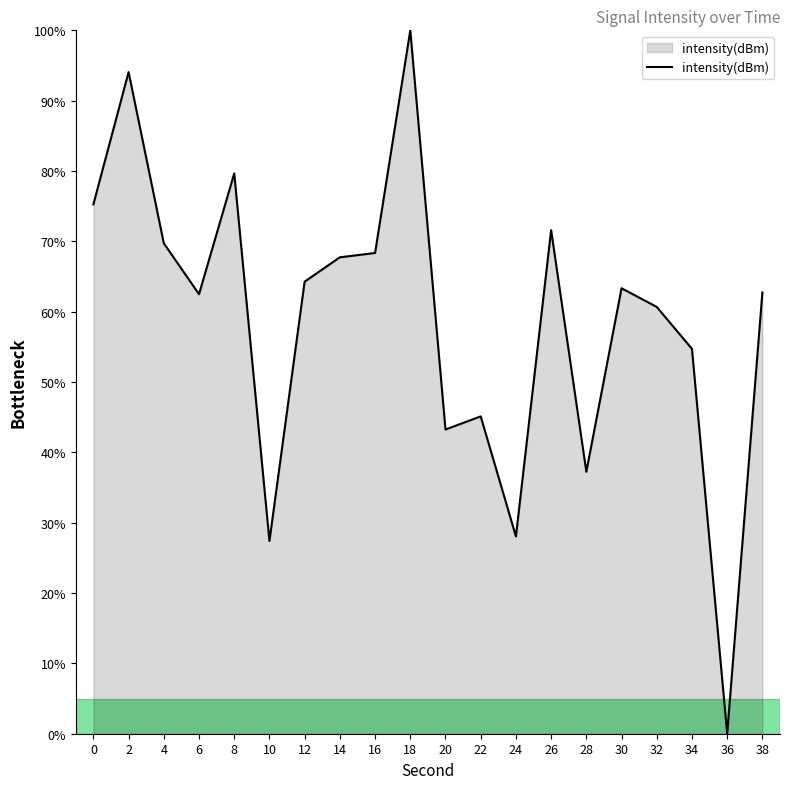

What is the maximum value shown in the chart?

100.0